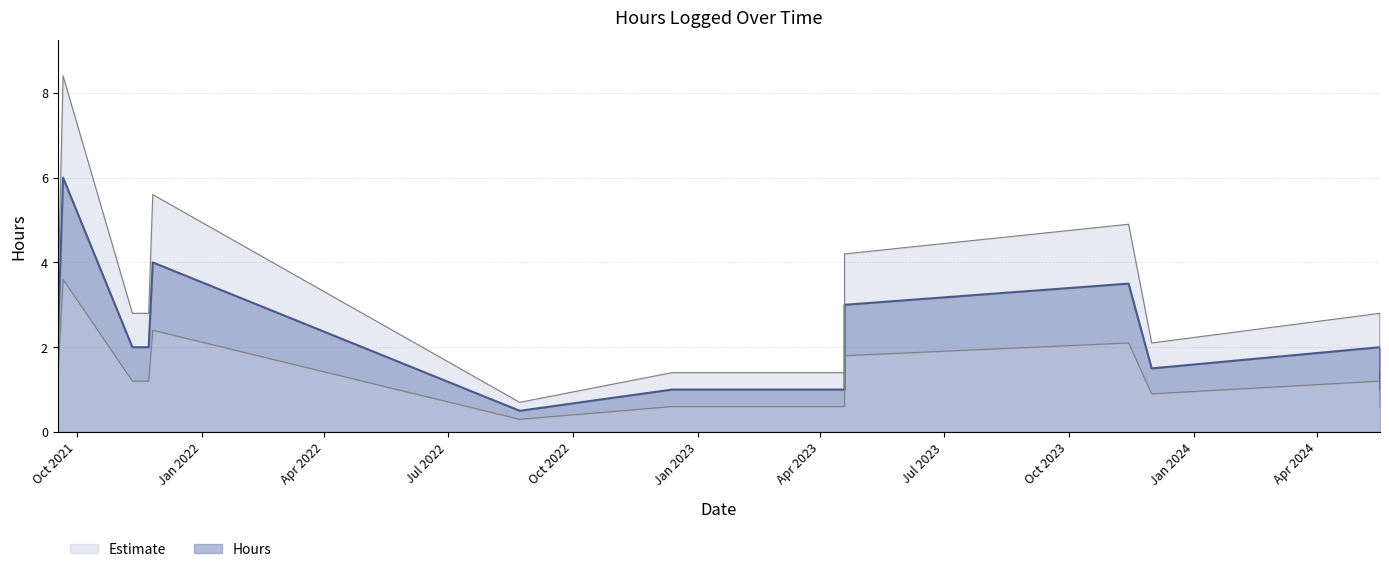

Reading left to right, extract all data points from this chart.

17.09.2021=2.0	21.09.2021=6.0	11.11.2021=2.0	23.11.2021=2.0	26.11.2021=4.0	23.08.2022=0.5	13.12.2022=1.0	19.04.2023=1.0	19.04.2023=3.0	14.11.2023=3.5	01.12.2023=1.5	17.05.2024=2.0	17.05.2024=1.0